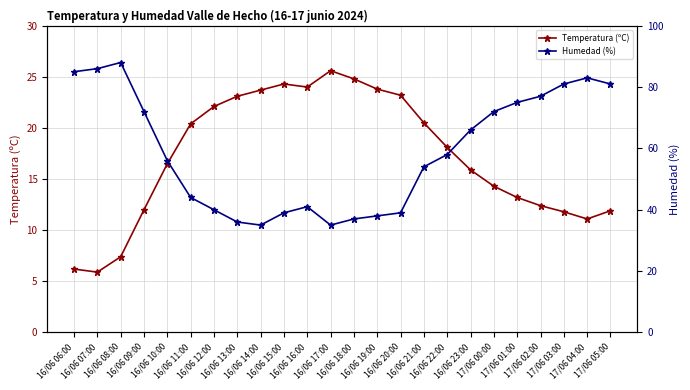

In Humedad (%), how many points are lower than both neighbors (excluding endpoints)?

2